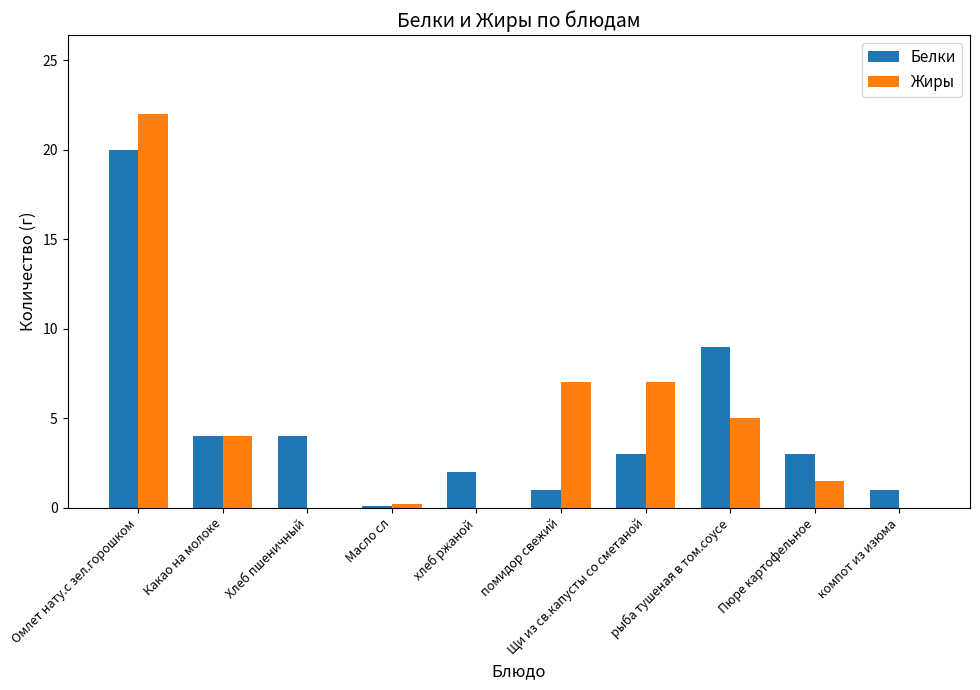

What is the maximum value for Белки?

20.0